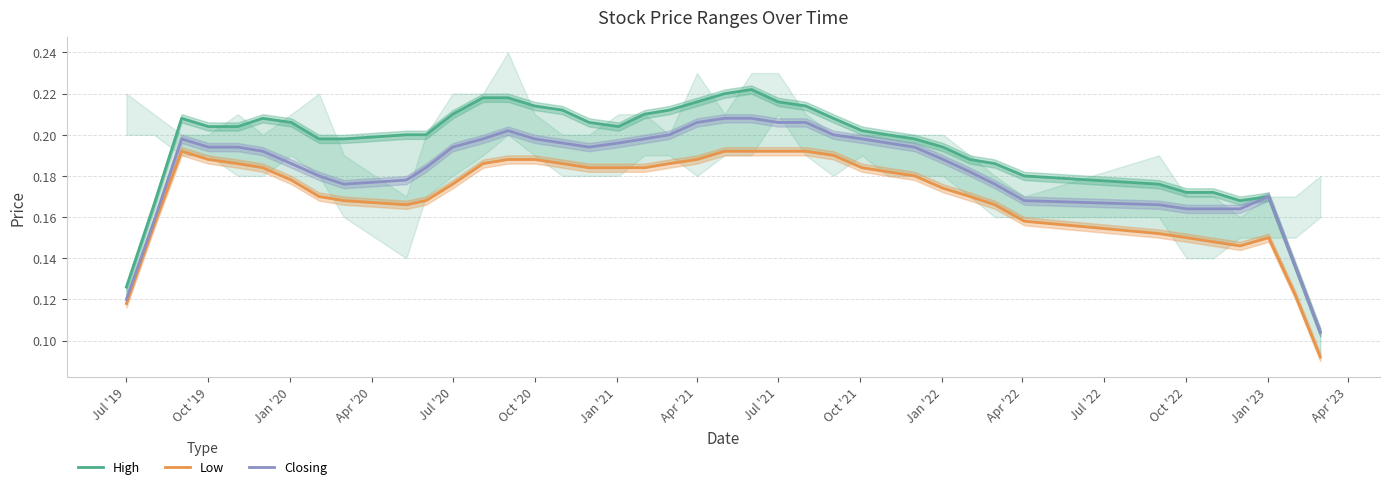

What is the minimum value for High?

0.1